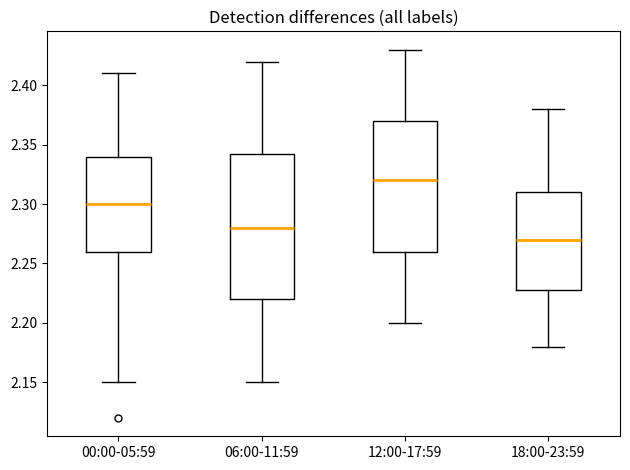

Where does the median line of the box for 18:00-23:59 sit on the y-axis? The values are not printed on the chart, so give them approximately, as read against the axis.

2.270